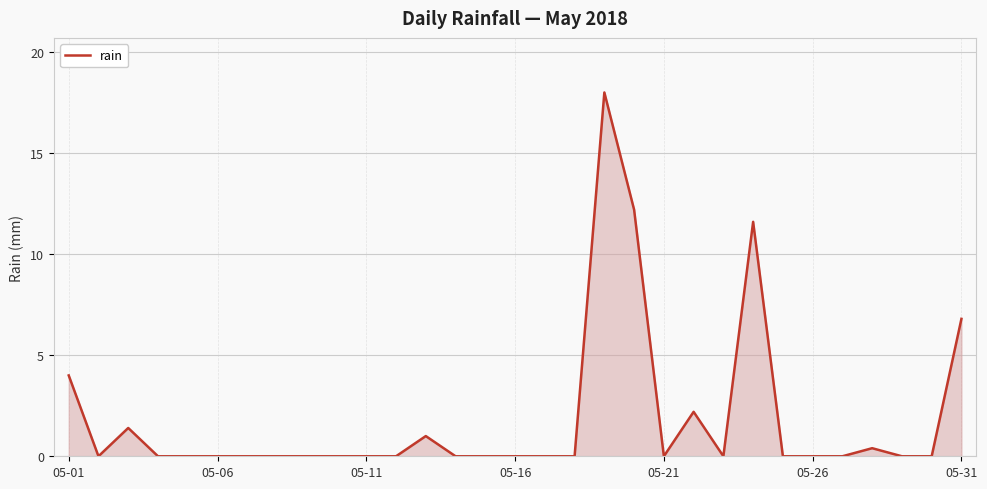

What is the difference between the maximum and minimum values?

18.0